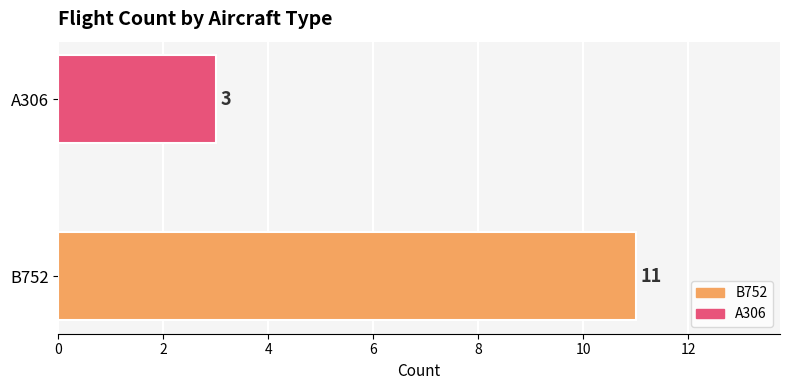

How many bars are there in total?

2